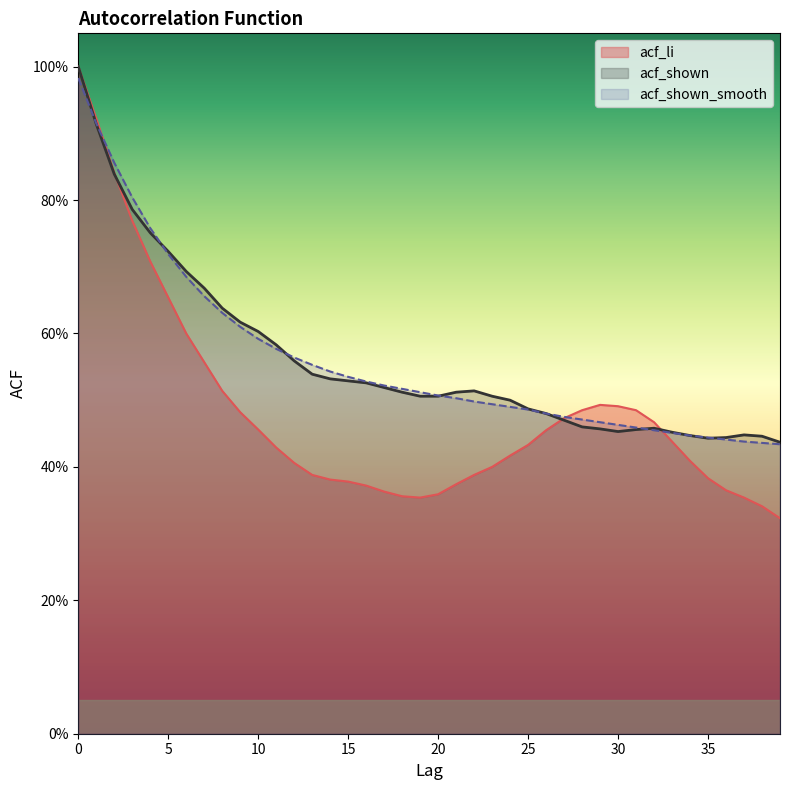

Does the chart display data point markers on the line(s)?

No